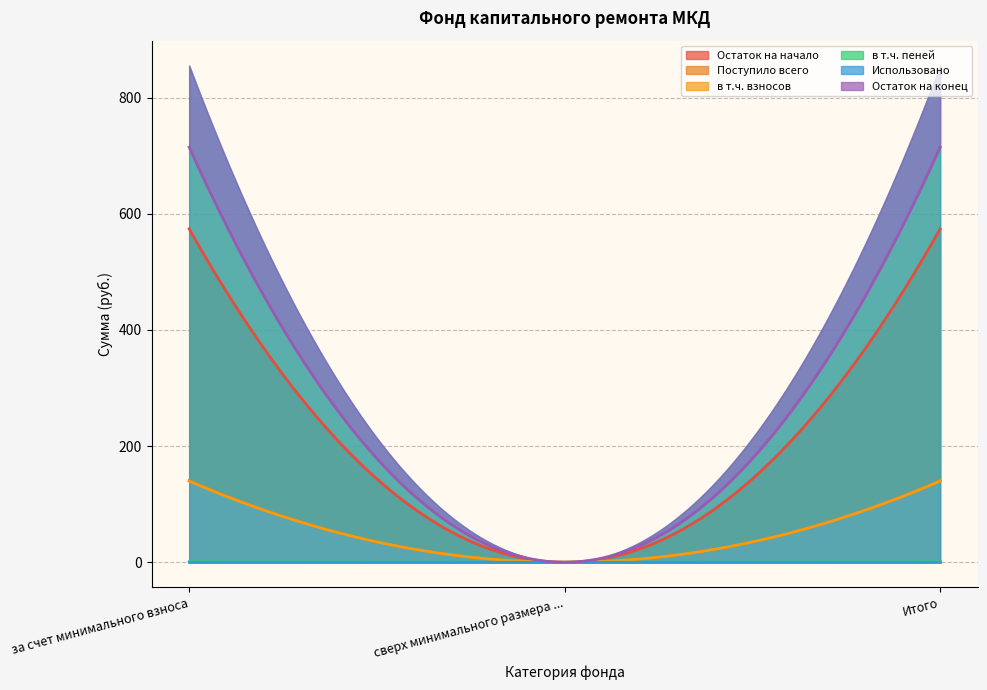

Reading left to right, extract all data points from this chart.

Остаток на начало: 574.1	0.0	574.1
Поступило всего: 140.6	0.0	140.6
в т.ч. взносов: 139.7	0.0	139.7
в т.ч. пеней: 0.9	0.0	0.9
Использовано: 0.0	0.0	0.0
Остаток на конец: 714.7	0.0	714.7